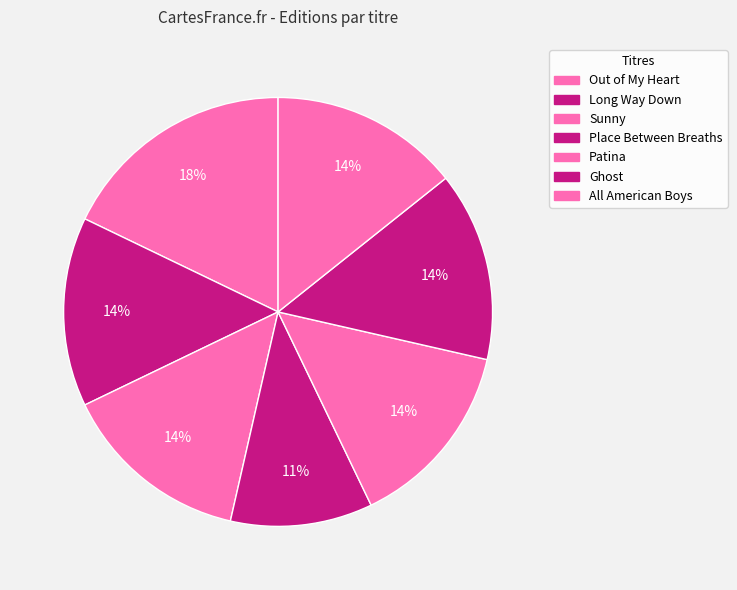

Count the number of slices in the pie.

7